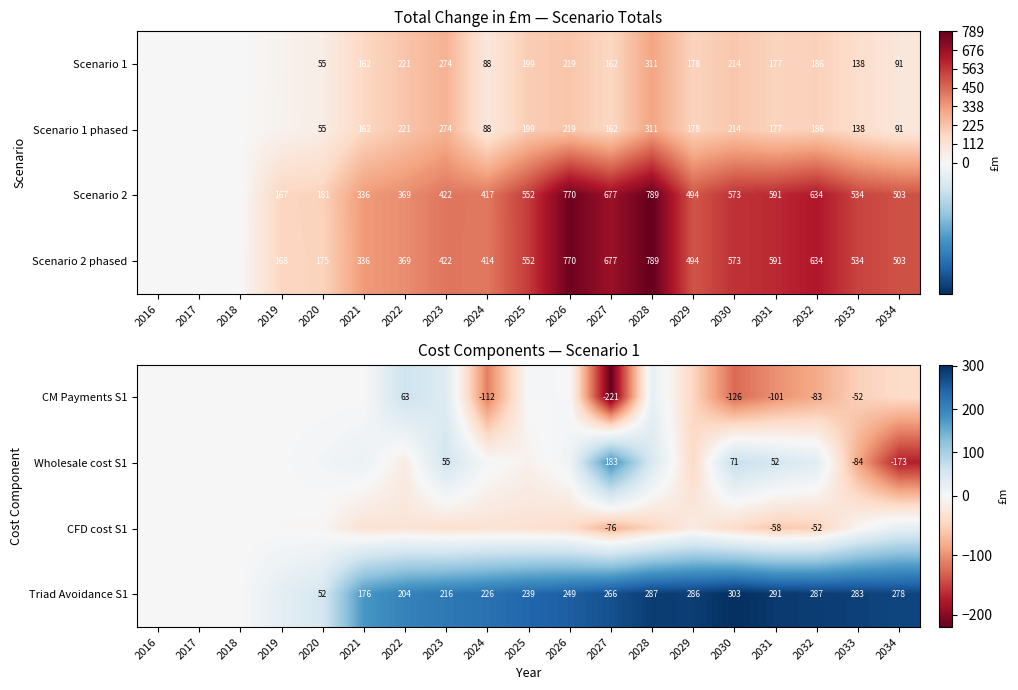

What is the sum of the Scenario 2 values at 2025 and 2030?

1125